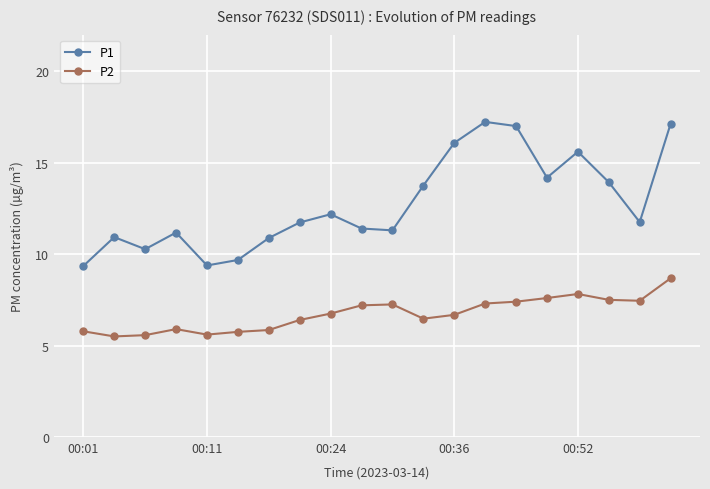

Rank the series by their maximum value, from lowest to highest.

P2, P1